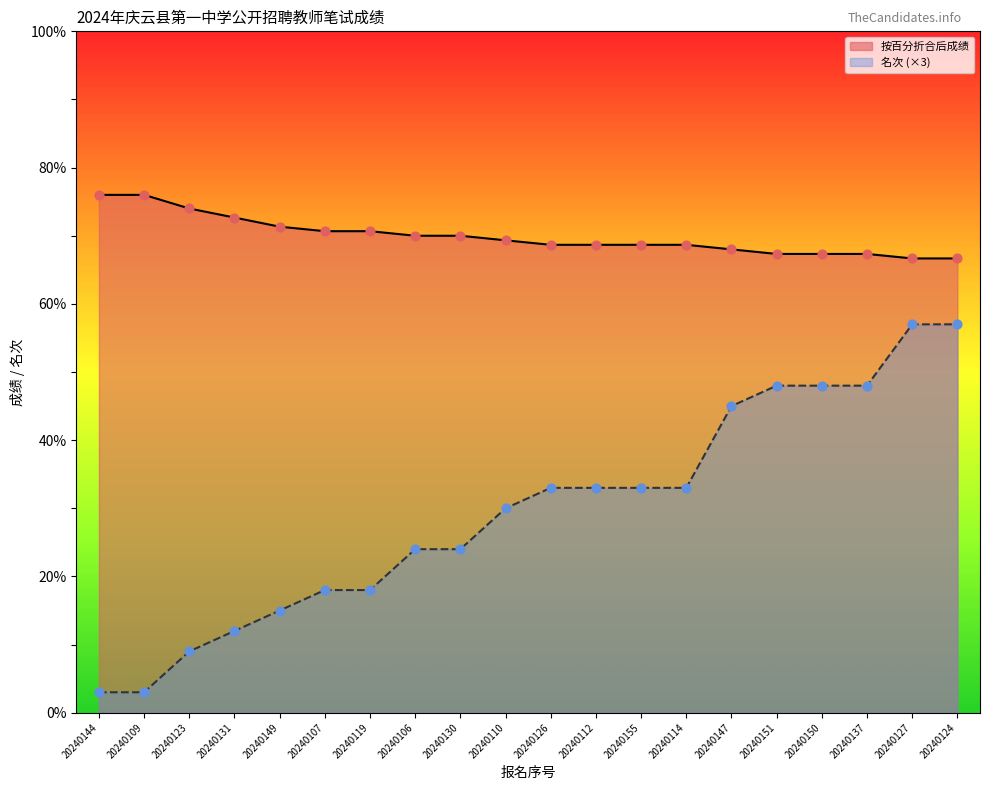

Which series has the largest Y range (max minus min)?

名次